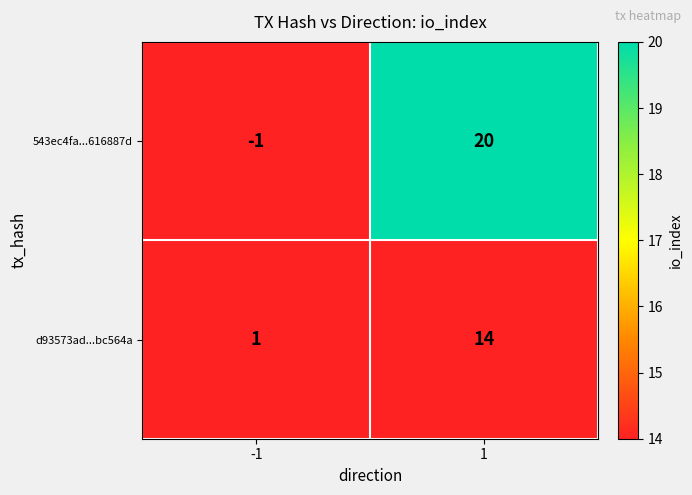

Which series changed the most between -1 and 1?

543ec4fa...616887d